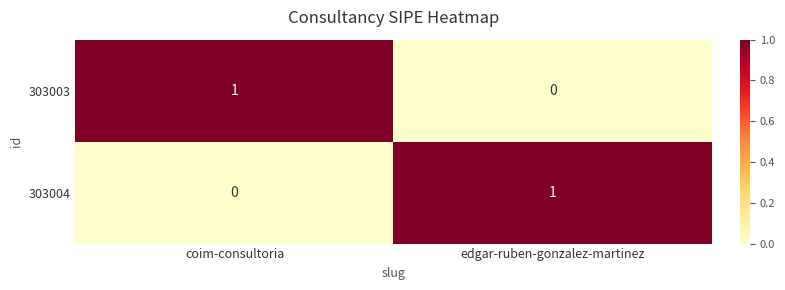

At edgar-ruben-gonzalez-martinez, list the series in order from smallest to largest.

303003, 303004